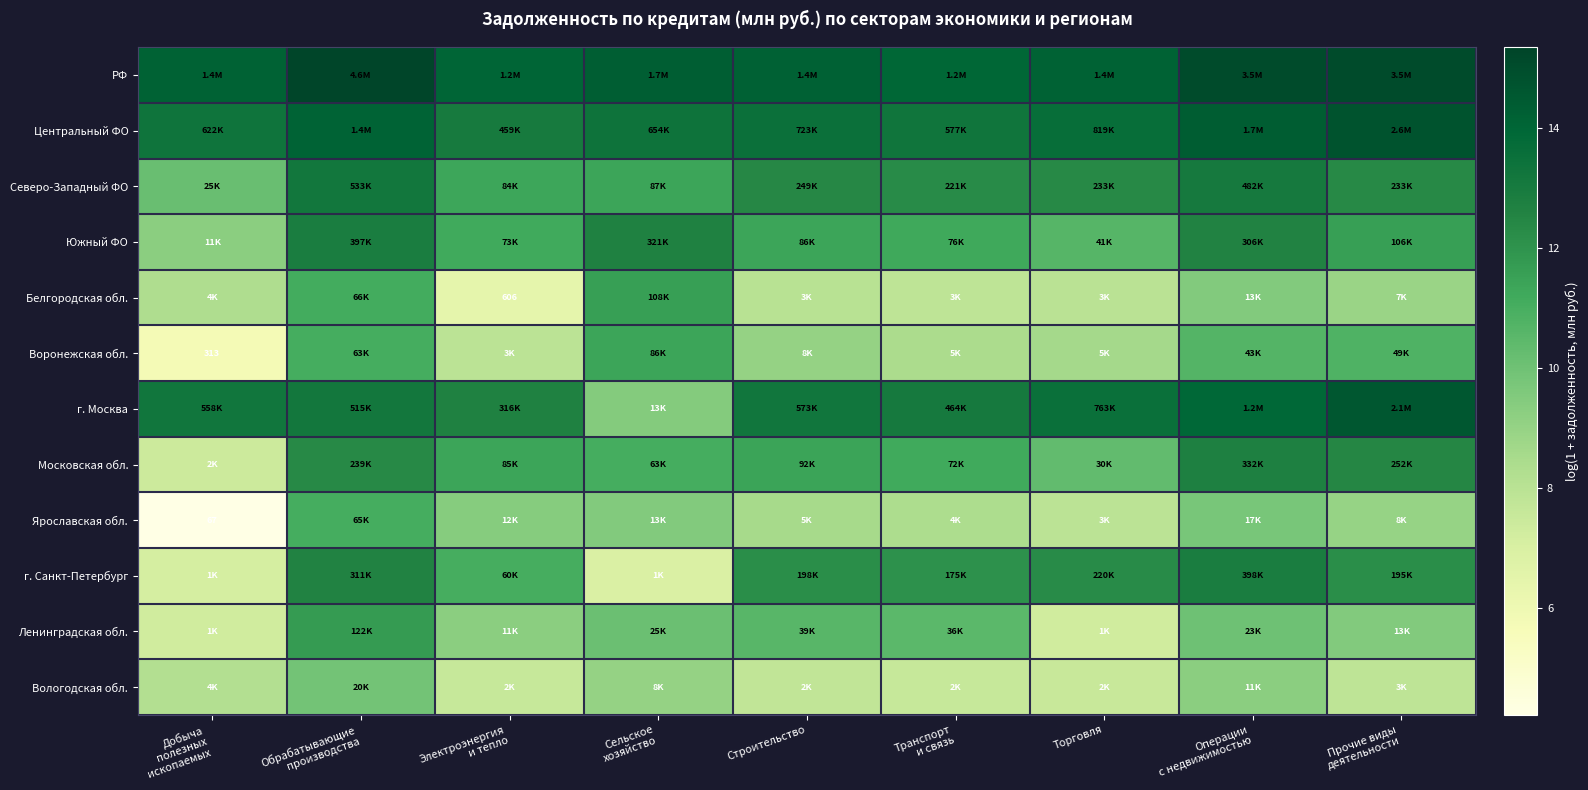

What value does the РФ series have at Сельское хозяйство?

14.3